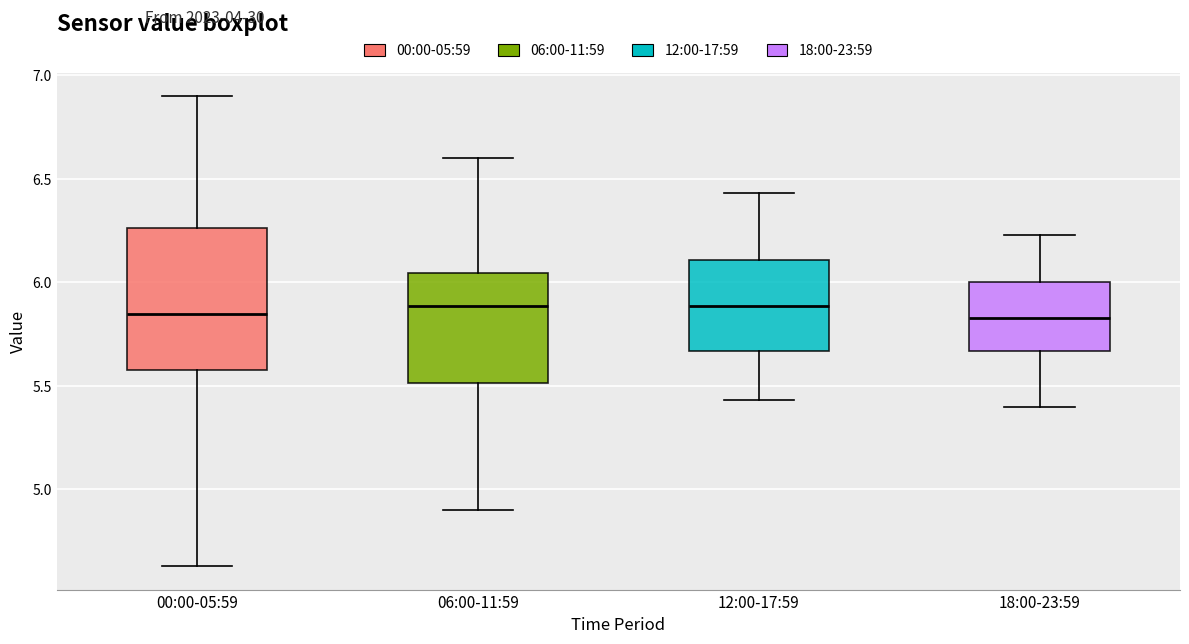

Which box is the tallest, from its lower edge to its upper edge?

00:00-05:59